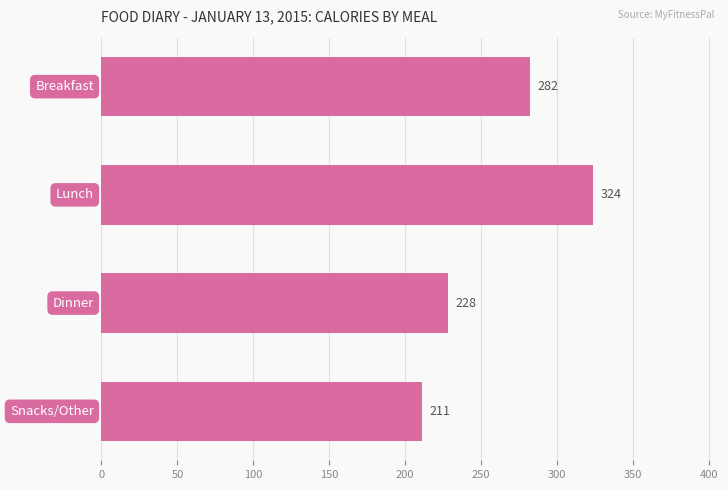

Does the chart contain stacked bars?

No